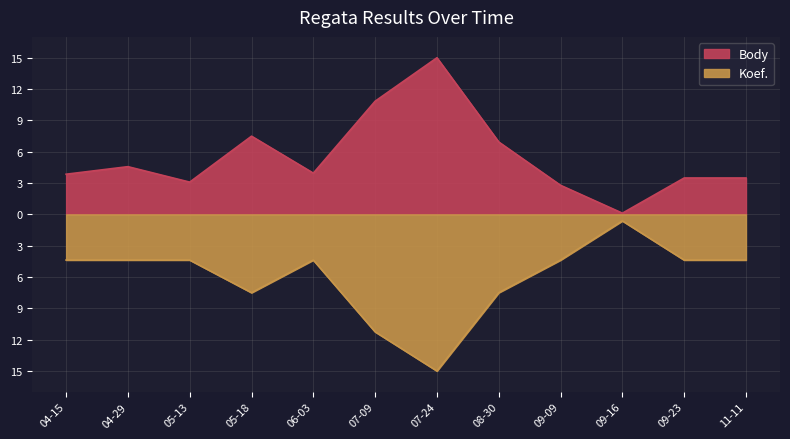

Which category has the highest value in the Koef. series?

09-16